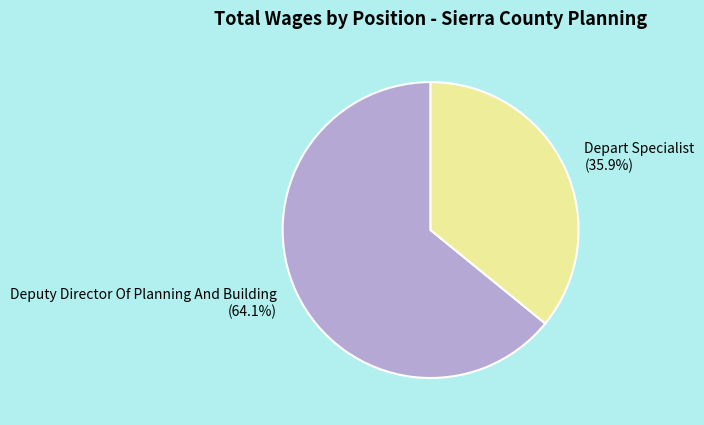

Is the sum of Deputy Director Of Planning And Building and Depart Specialist greater than half?

Yes